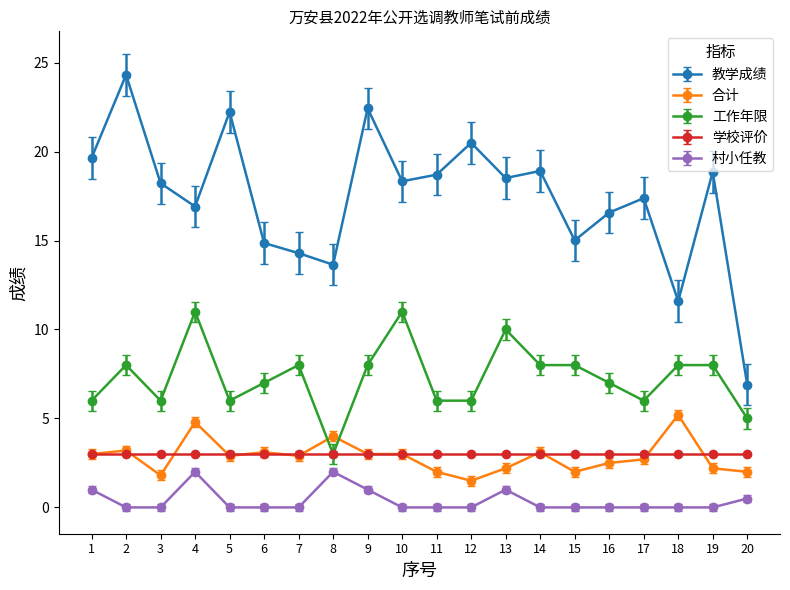

Where is the first local maximum for 工作年限?

2